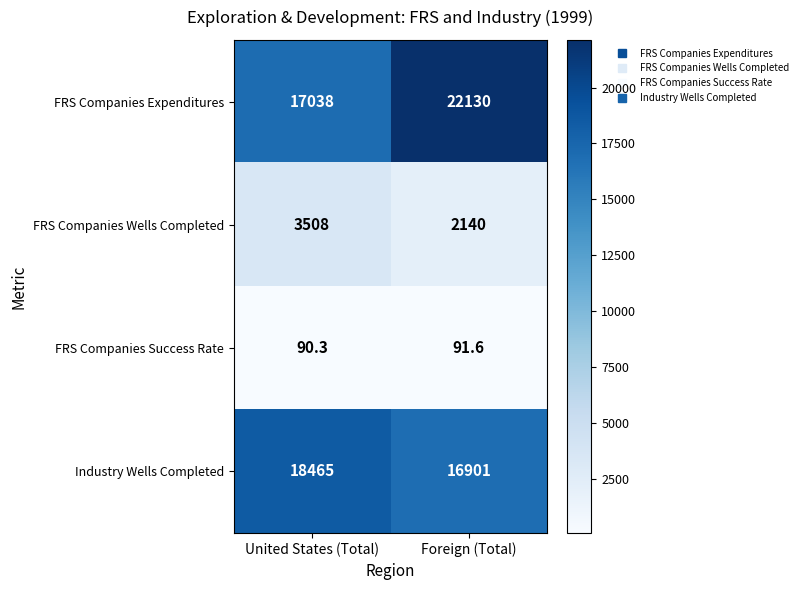

The value of FRS Companies Success Rate at United States (Total) is 20.6. True or false?

False